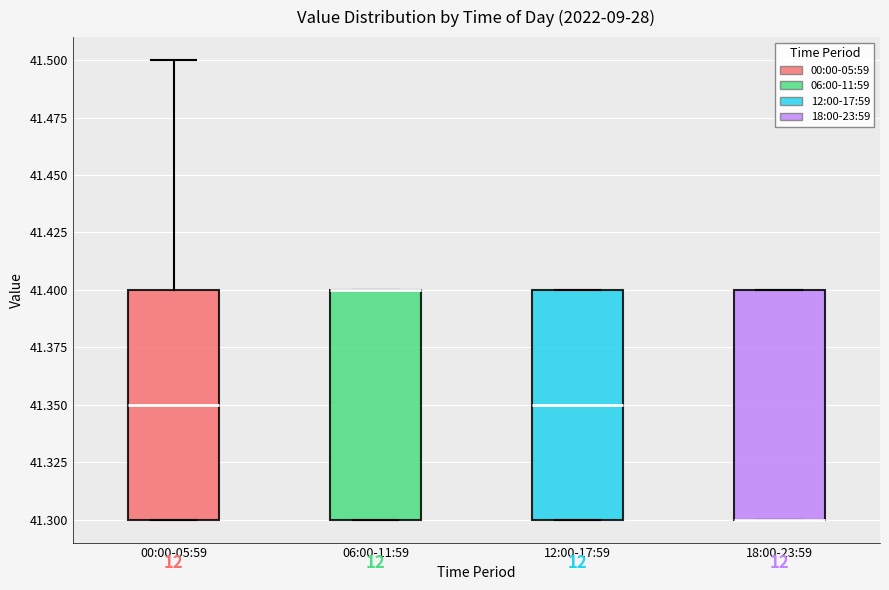

Where is the lower edge of the box for 18:00-23:59 on the y-axis? The values are not printed on the chart, so give them approximately, as read against the axis.

41.30